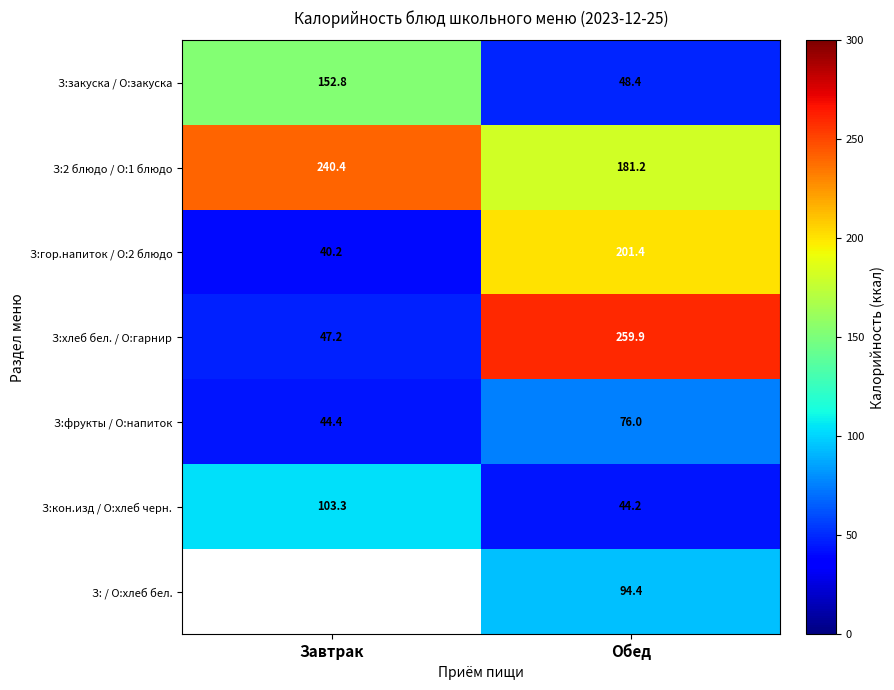

Where does the З:хлеб бел. / О:гарнир series first go above 259?

Обед